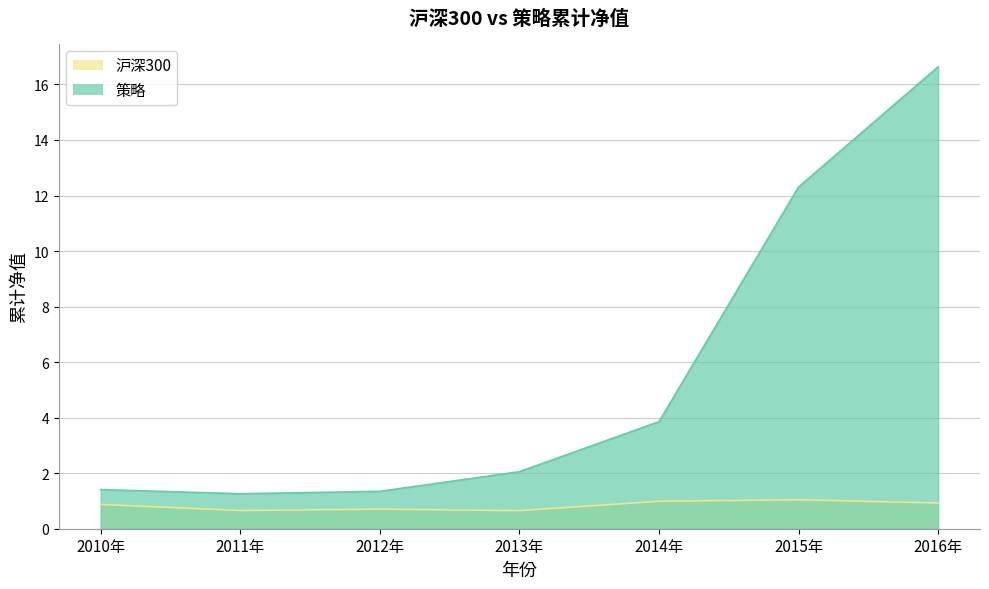

Does the chart display data point markers on the line(s)?

No